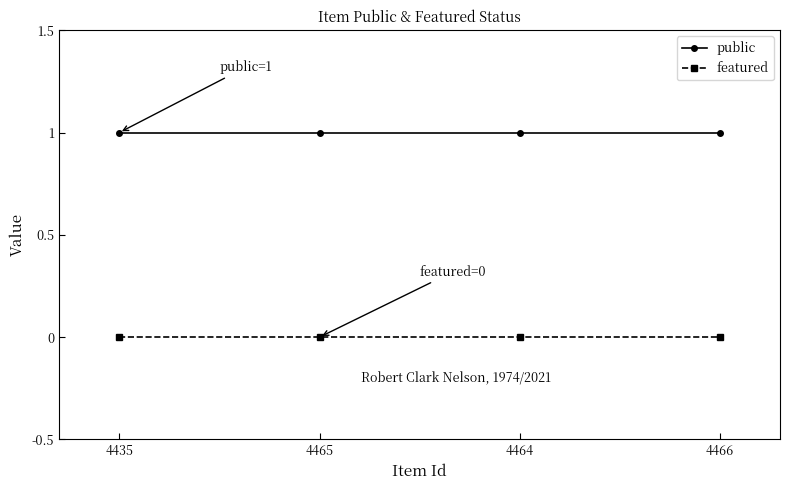

True or false: featured and public intersect in this chart.

False